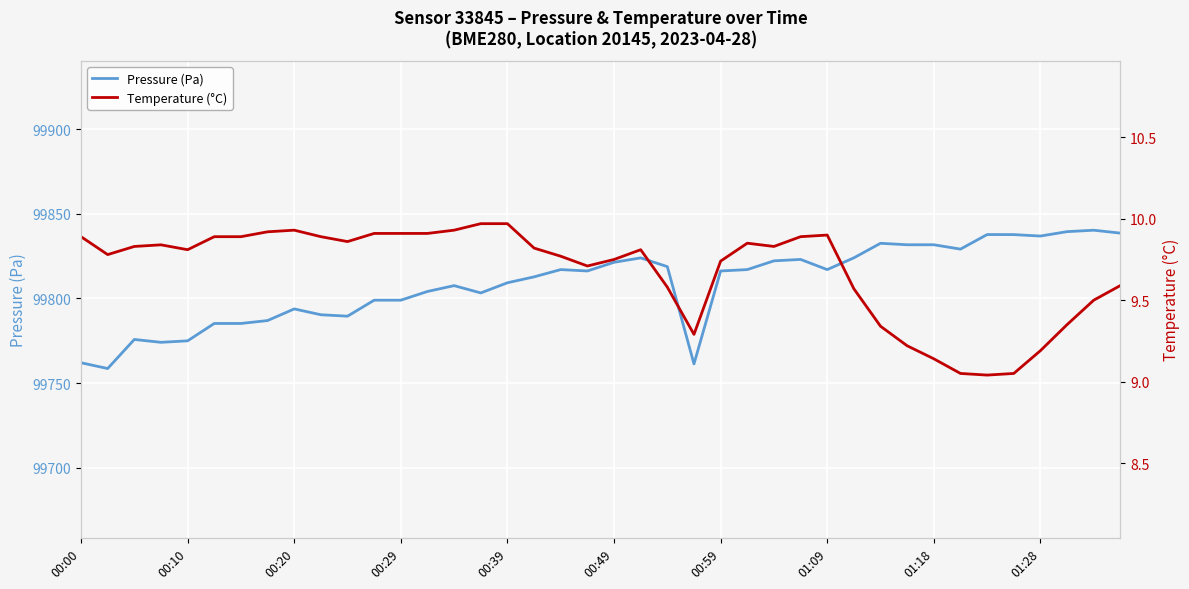

Reading left to right, extract all data points from this chart.

Pressure (Pa): 99762.0	99758.6	99775.8	99774.1	99774.9	99785.2	99785.2	99786.9	99793.8	99790.3	99789.5	99798.9	99798.9	99804.1	99807.5	99803.2	99809.2	99812.7	99817.0	99816.2	99821.3	99823.9	99818.8	99761.3	99816.2	99817.0	99822.2	99823.0	99817.0	99823.9	99832.5	99831.7	99831.7	99829.1	99837.7	99837.7	99836.8	99839.4	99840.2	99838.5
Temperature (°C): 9.9	9.8	9.8	9.8	9.8	9.9	9.9	9.9	9.9	9.9	9.9	9.9	9.9	9.9	9.9	10.0	10.0	9.8	9.8	9.7	9.8	9.8	9.6	9.3	9.7	9.8	9.8	9.9	9.9	9.6	9.3	9.2	9.1	9.1	9.0	9.1	9.2	9.3	9.5	9.6